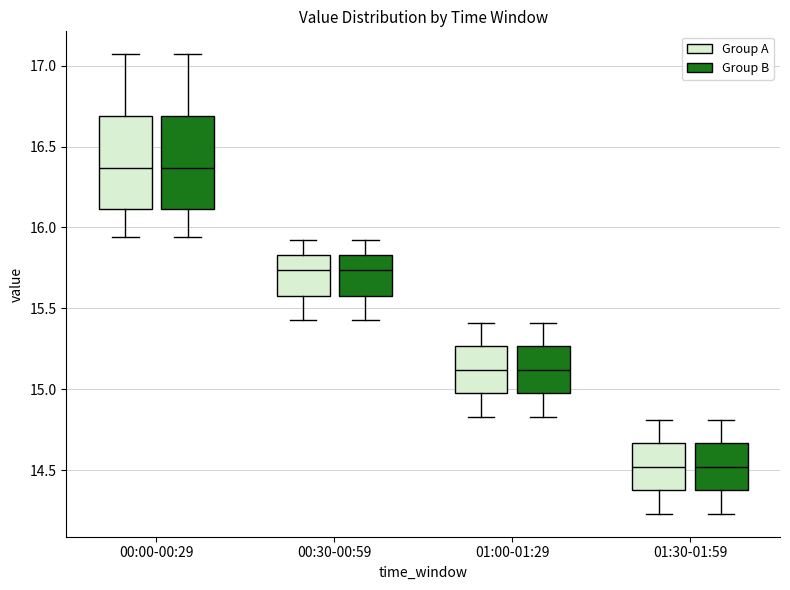

Where is the lower edge of the box for 01:30-01:59 (Group B) on the y-axis? The values are not printed on the chart, so give them approximately, as read against the axis.

14.40